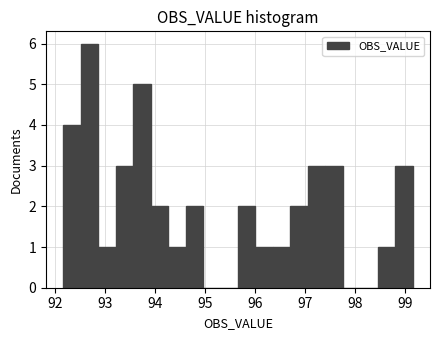

Around what value on the x-axis is the tallest bar? Give the approximate position of its centre, as read against the axis.

92.7